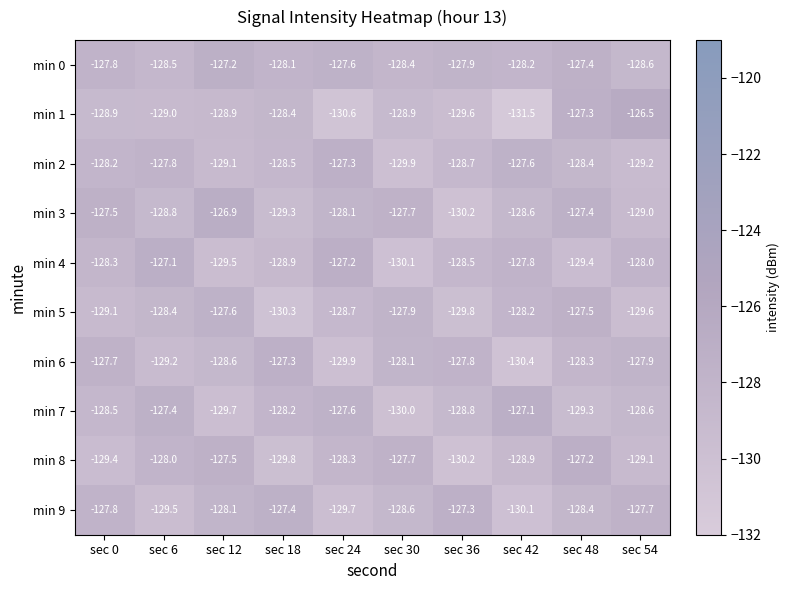

What is the spread (max minus min) of values at sec 6?

2.4